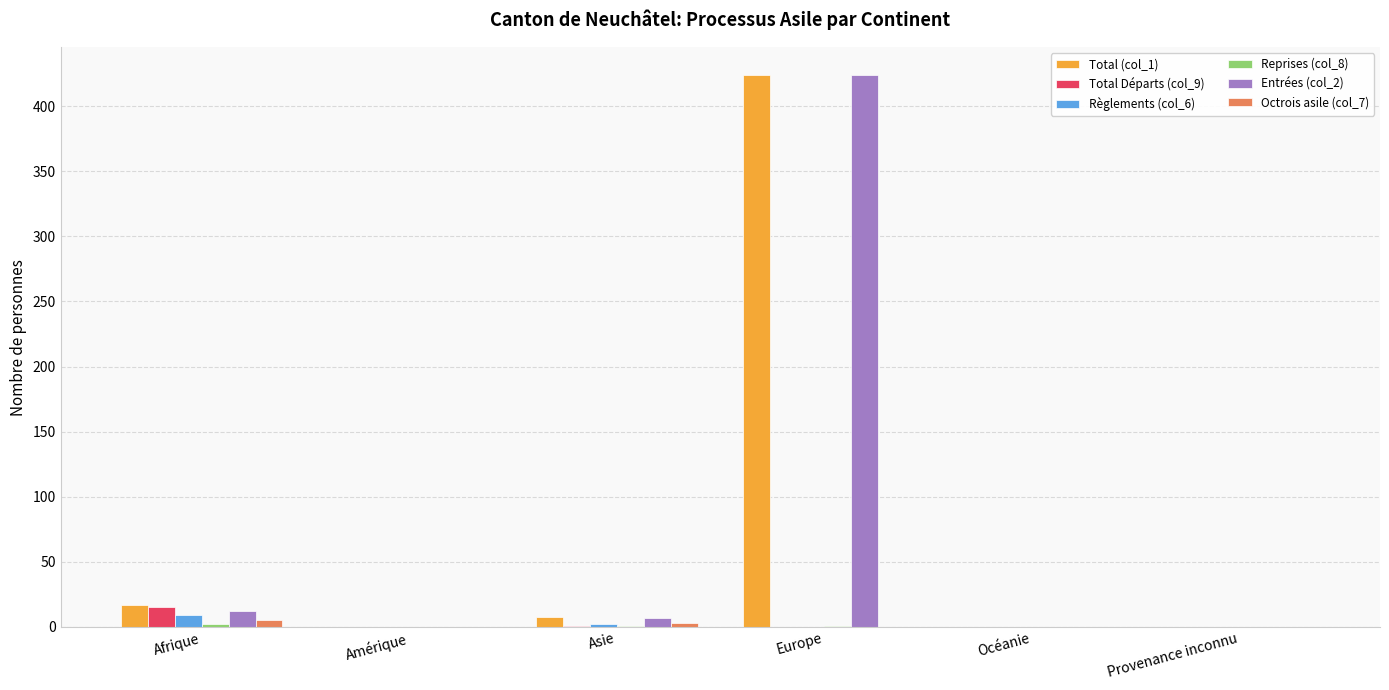

What is the sum of all Total Départs (col_9) values?

16